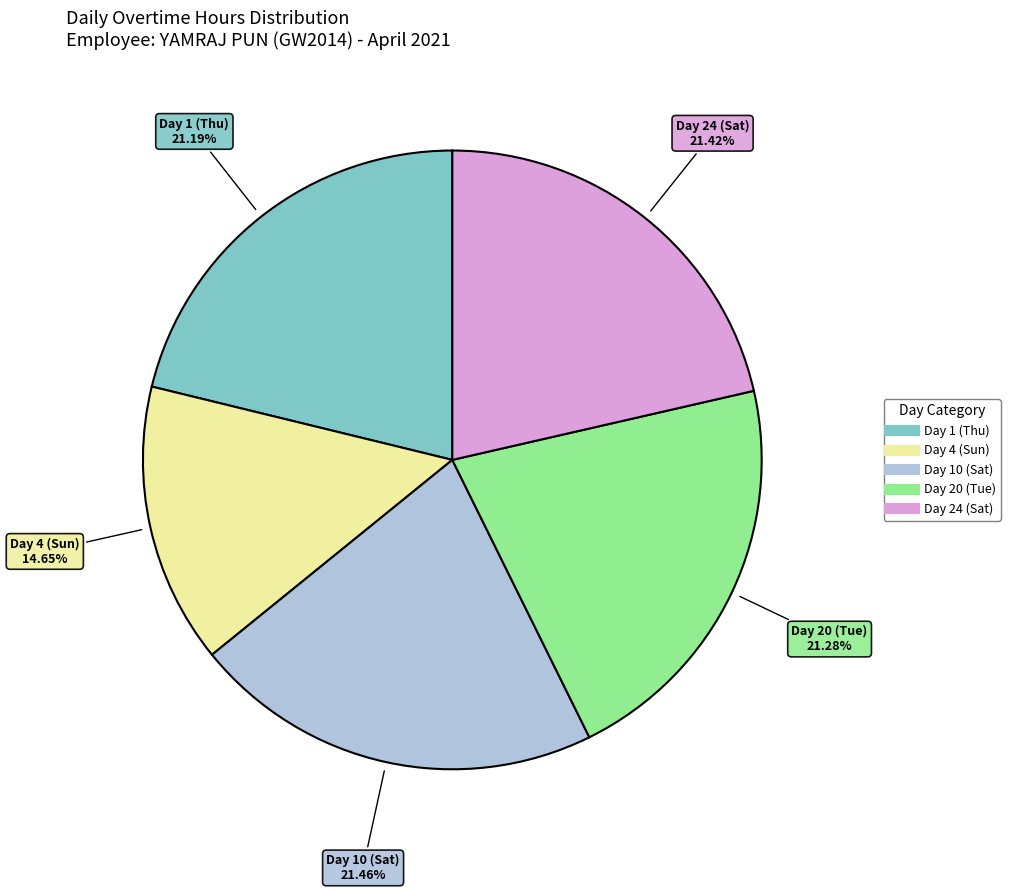

How many slices are in this pie chart?

5